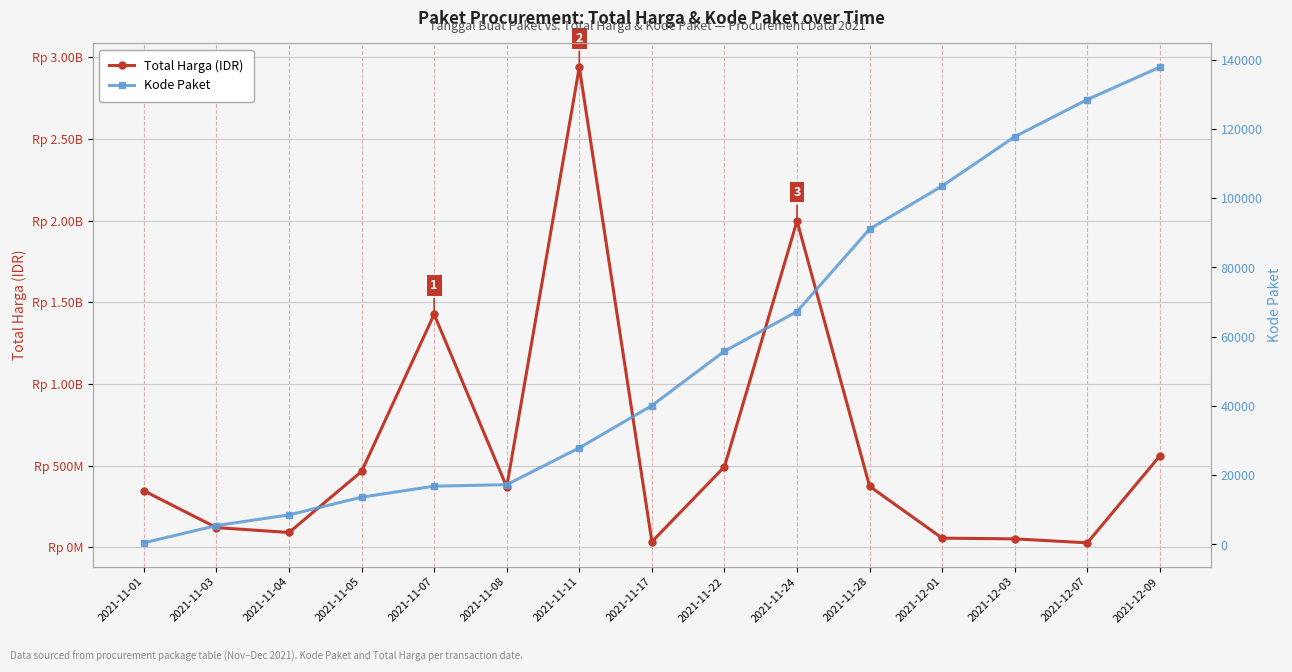

What is the sum of all Total Harga (IDR) values?

9349215285